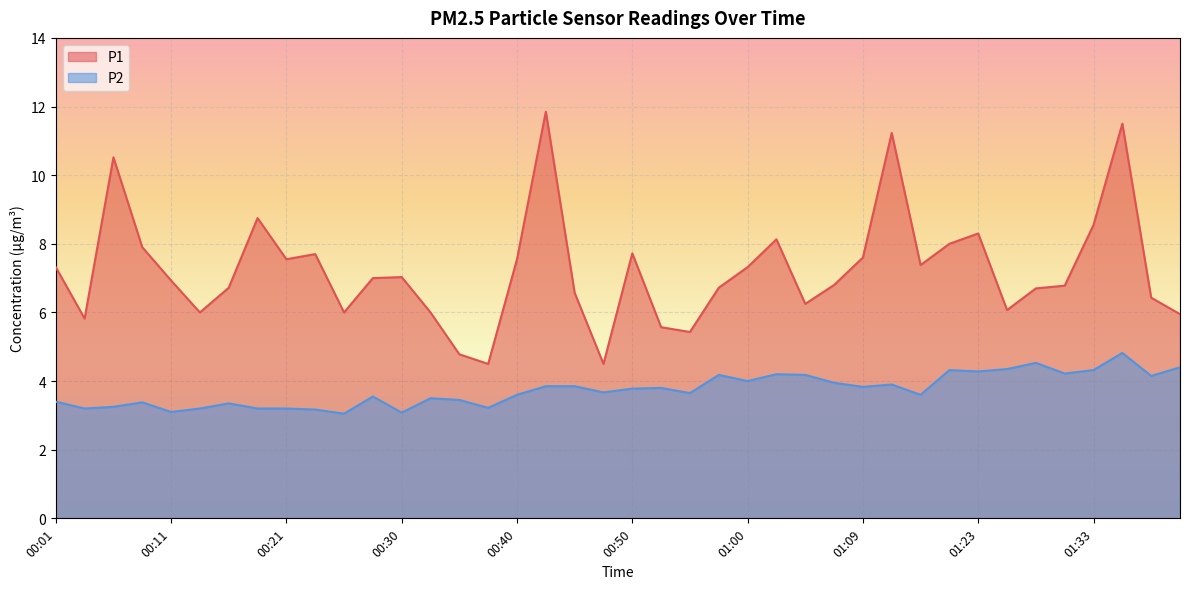

True or false: P1 and P2 intersect in this chart.

False